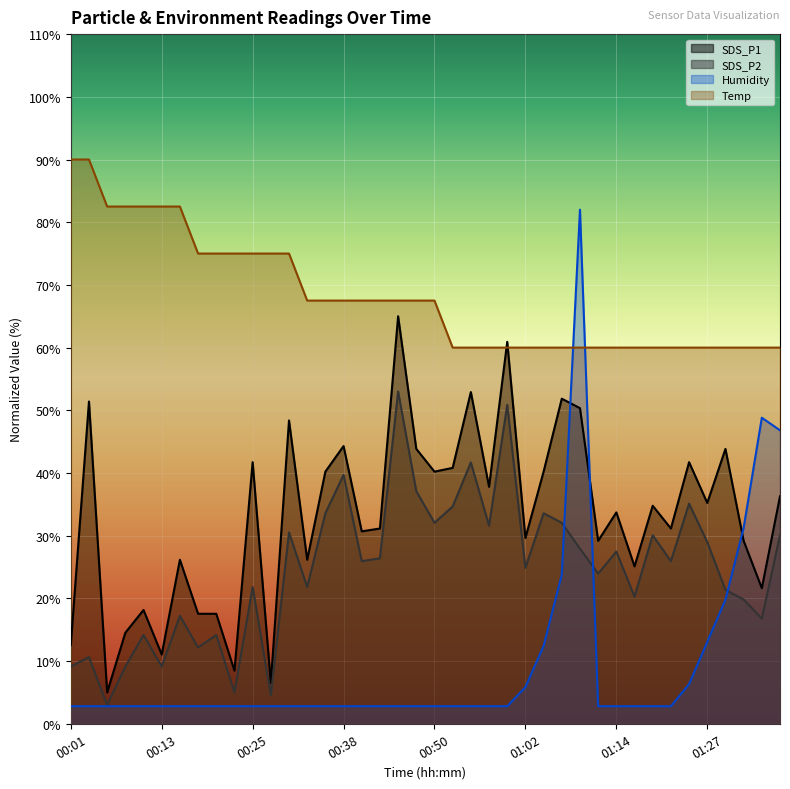

Which series has the largest total across all categories?

Temp